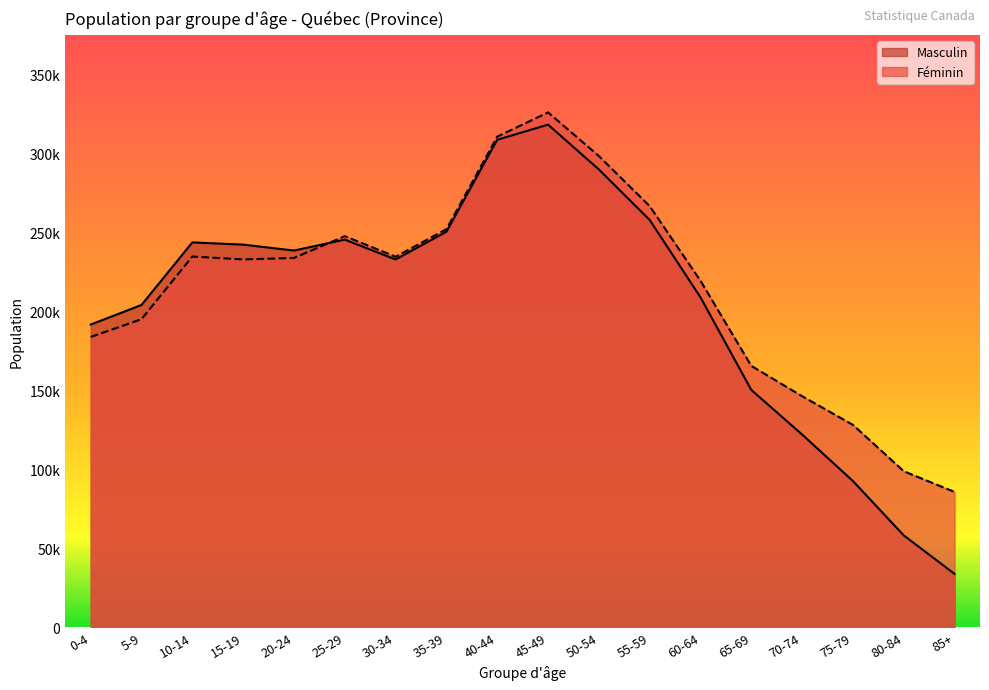

Reading left to right, extract all data points from this chart.

Masculin: 191565	203985	243595	242185	238440	245335	232800	250340	308570	318145	289780	257790	208805	150165	121940	92485	58075	33695
Féminin: 183710	195000	234655	232820	233730	247540	234525	251960	310550	325895	298300	266560	219270	165395	146205	128045	98695	85585